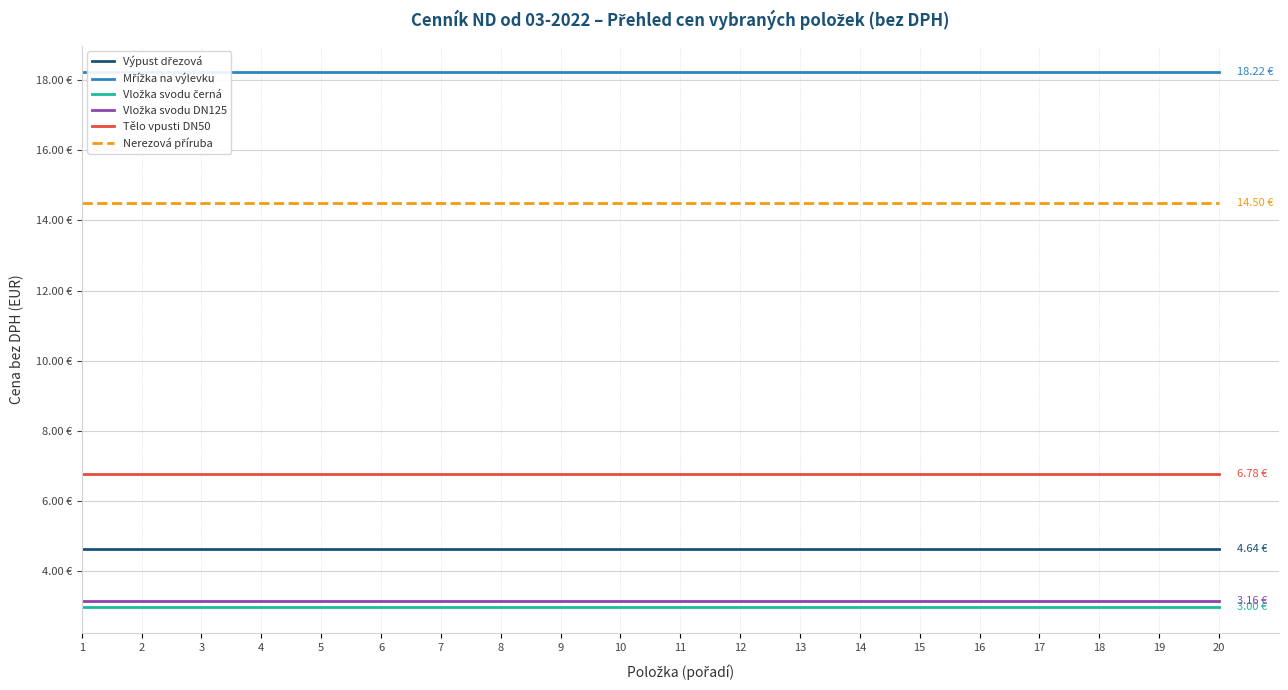

What is the minimum value for Mřížka na výlevku?

18.2